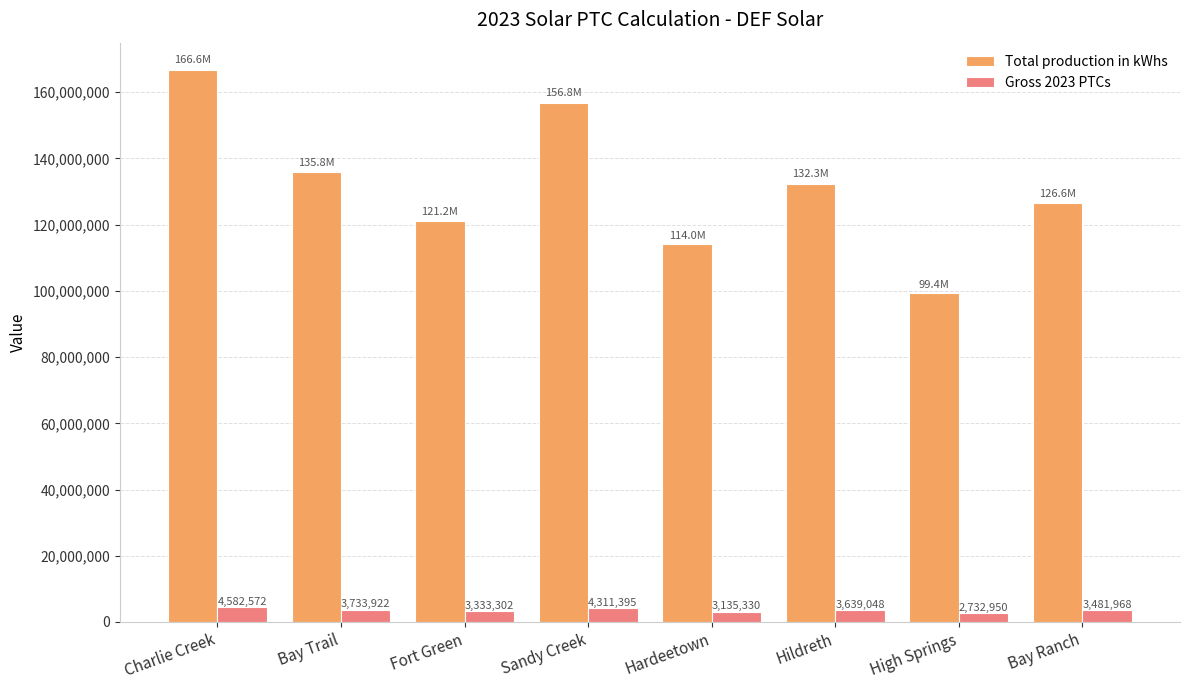

At which label does Gross 2023 PTCs first exceed 3639047?

Charlie Creek